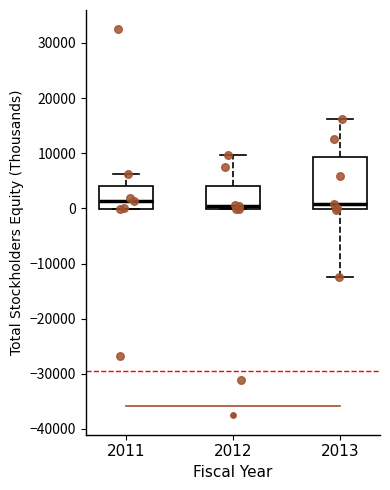

Reading left to right, transcribe this box plot: for each box, give where its median line is, the range the box spans, and where its two whiskers end, as read against the y-axis. The values are not printed on the chart, so give them approximately, as read against the axis.

2011: median 1000, box 0 to 4000, whiskers 0 to 6000
2012: median 0 (just above the box's lower edge), box 0 to 4000, whiskers 0 to 10000
2013: median 1000, box 0 to 9000, whiskers -12000 to 16000